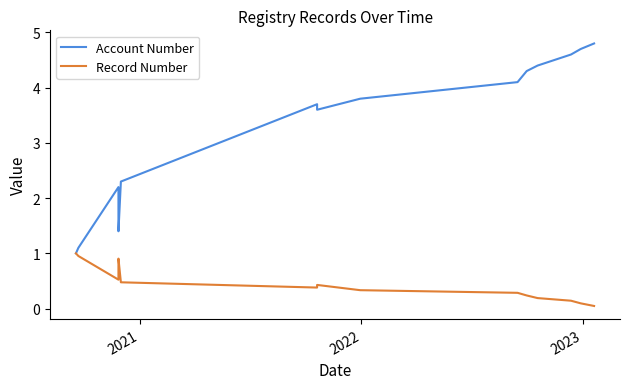

True or false: Account Number and Record Number cross at least once.

False